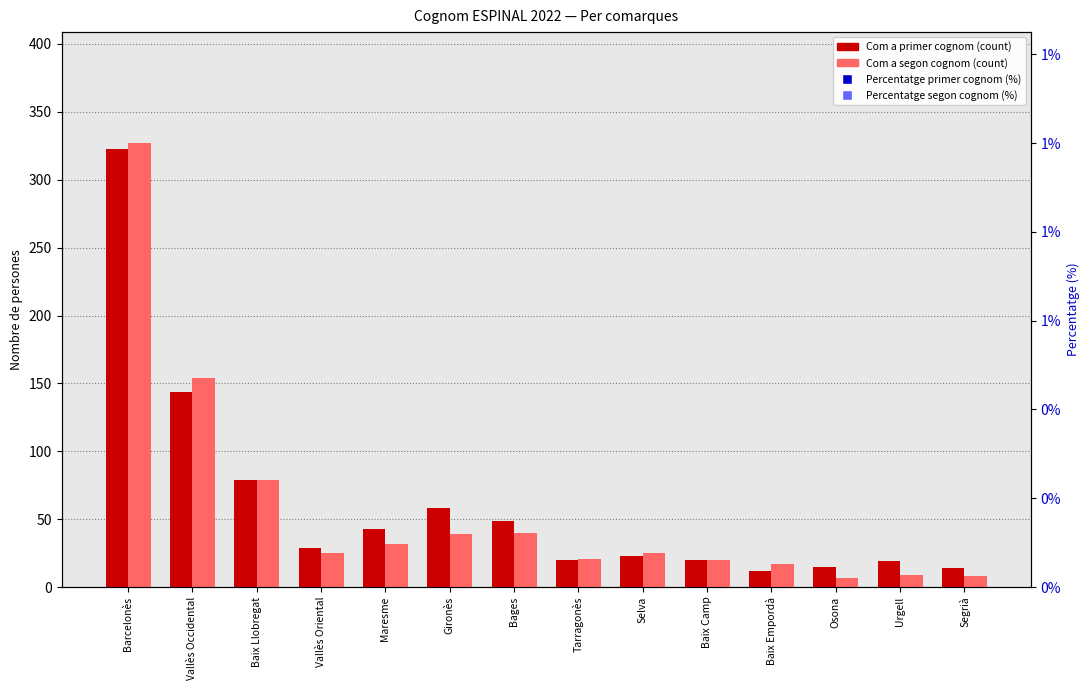

At which category is the sum across all series the highest?

Barcelonès